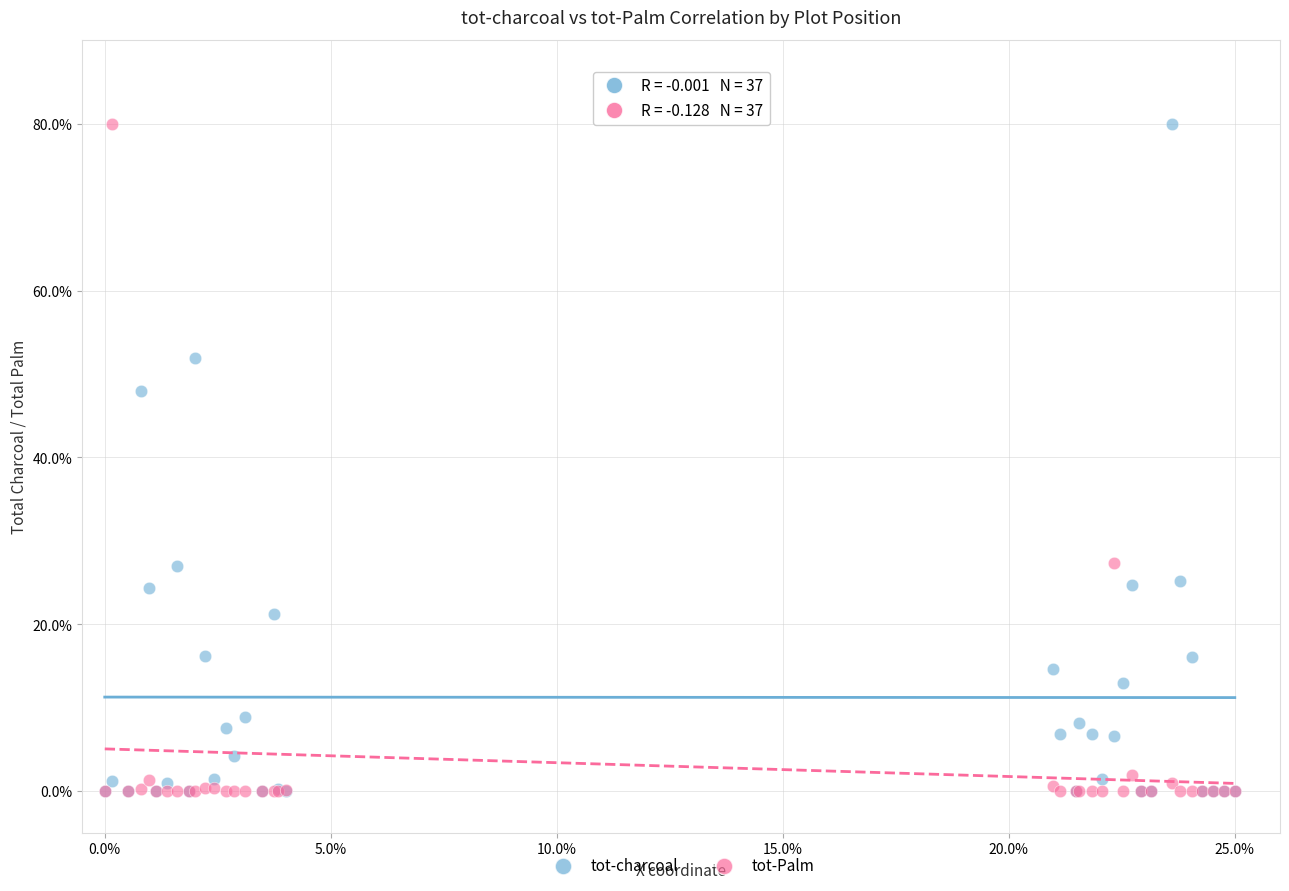

In the tot-Palm series, what Y value is closest to 40?

27.4